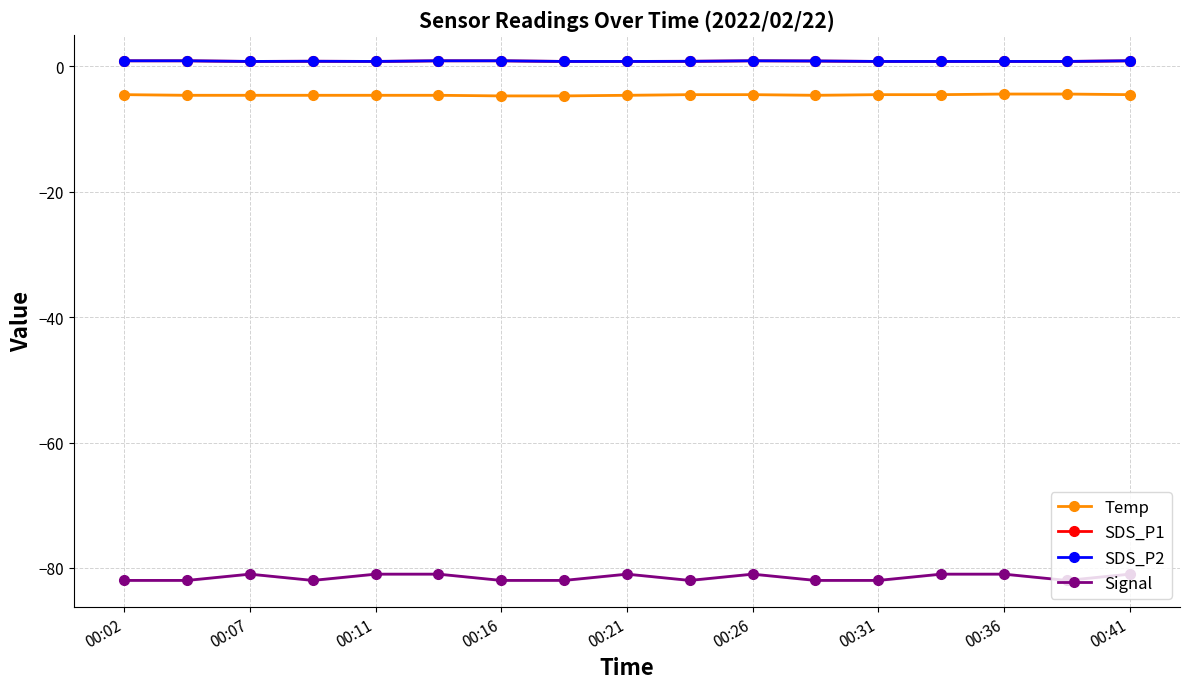

What is the sum of all SDS_P1 values?

14.3